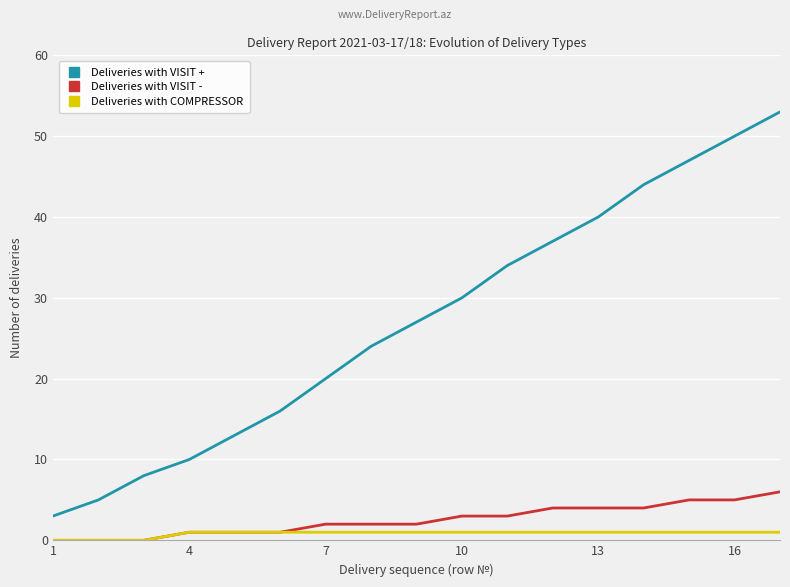

What is the greatest value displayed?

53